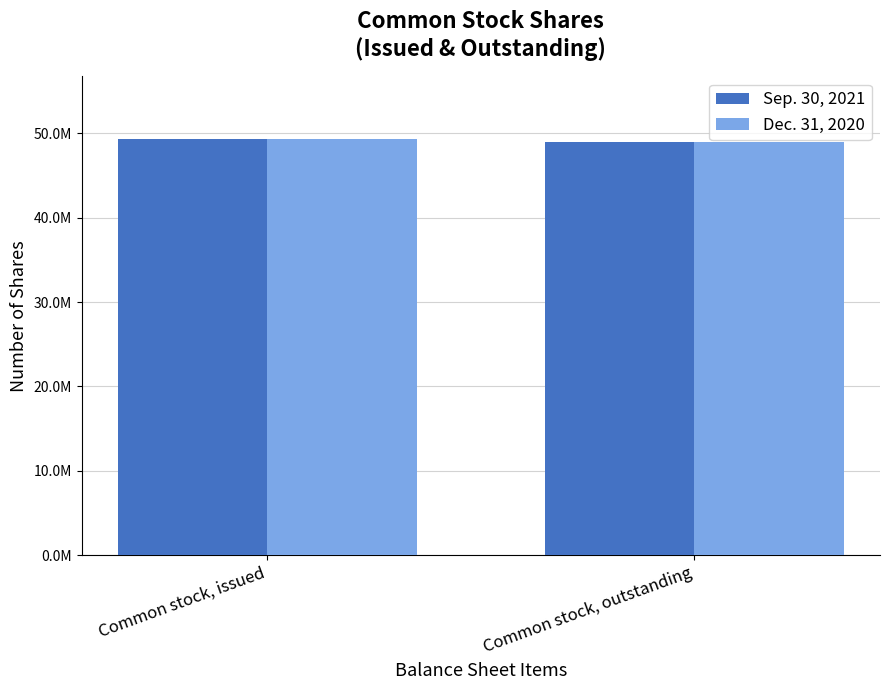

At which label does Sep. 30, 2021 reach its peak?

Common stock, issued